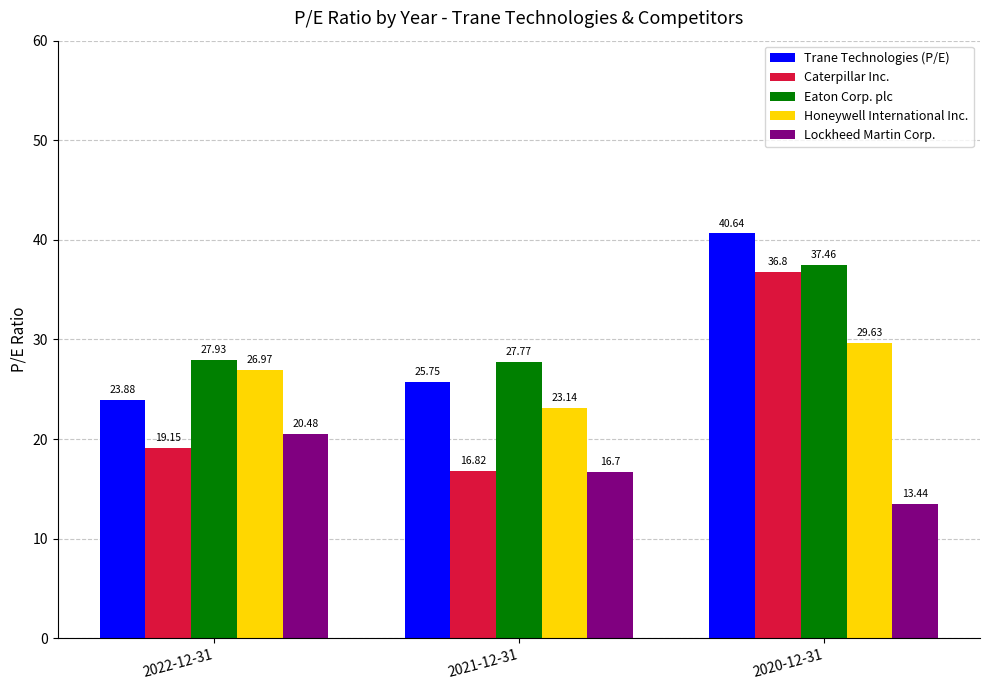

Between 2021-12-31 and 2020-12-31, which series saw the biggest shift?

Caterpillar Inc.